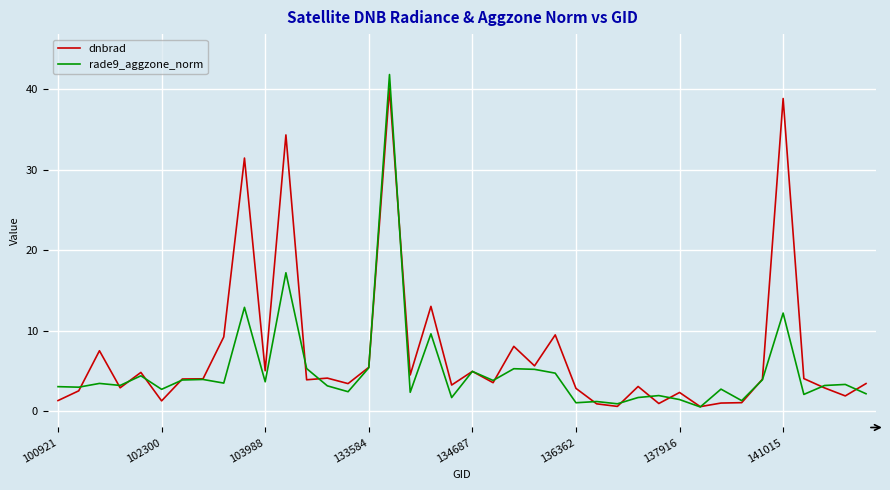

Rank the series by their average value, from lowest to highest.

rade9_aggzone_norm, dnbrad